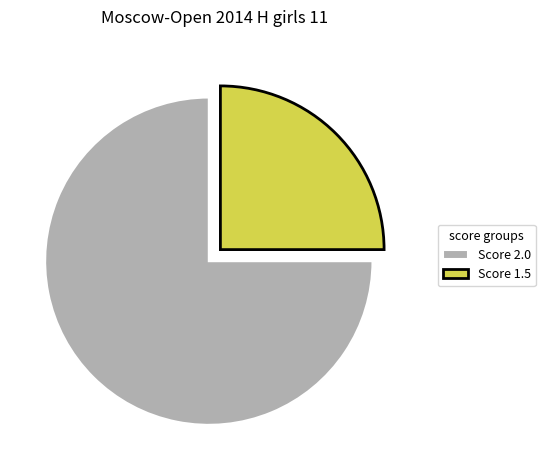

How many segments does this pie chart have?

2